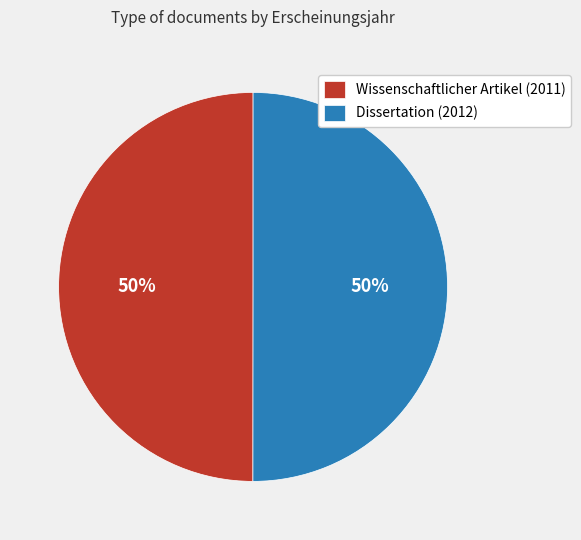

To the nearest percent, what is the average slice percentage?

50%